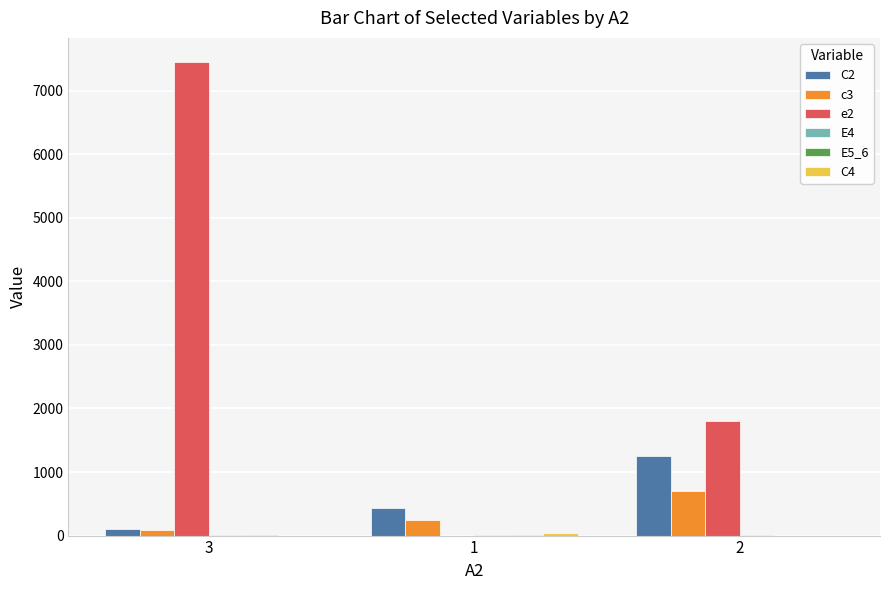

Which series has the largest total across all categories?

e2